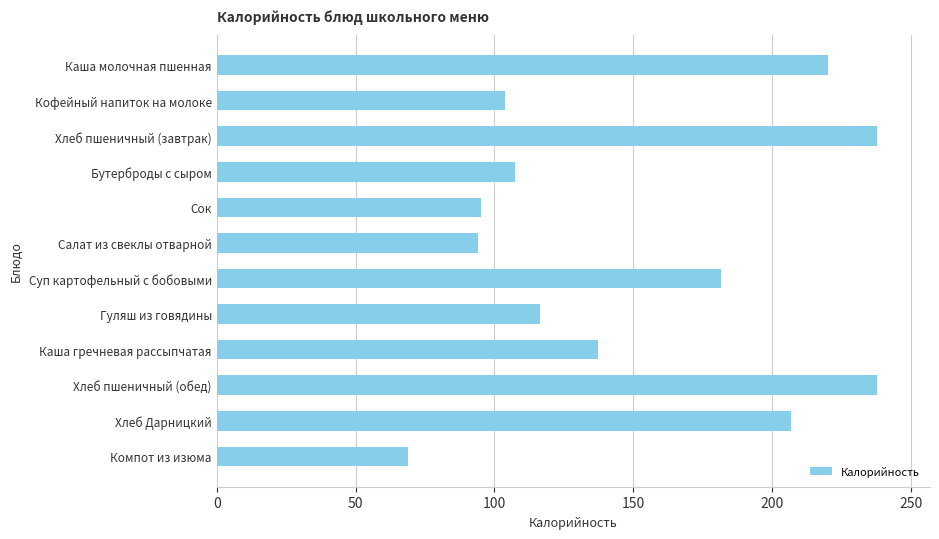

Is it true that the value at Сок is 50.1?

False